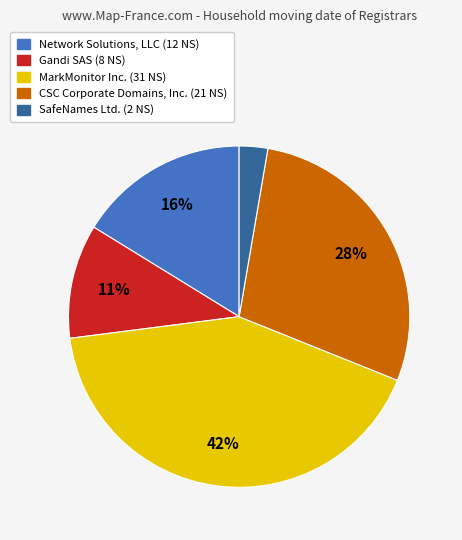

Is there a majority slice in this chart?

No